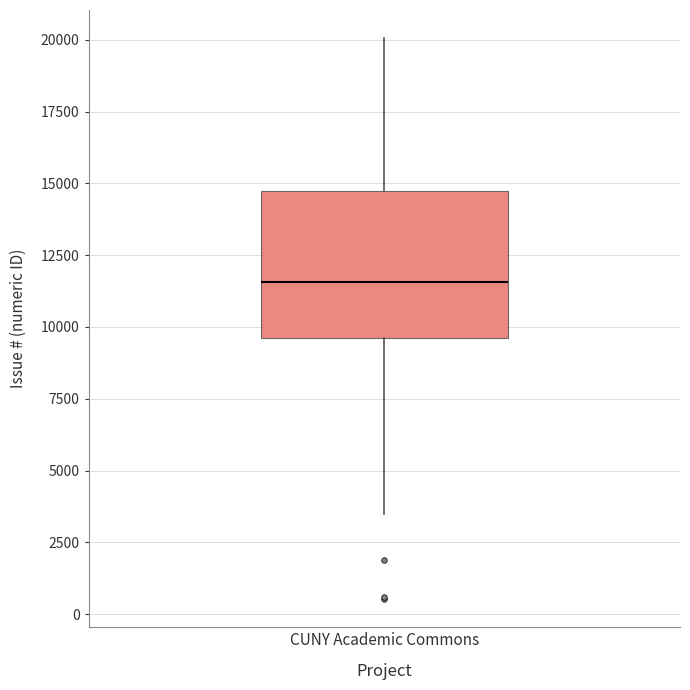

Transcribe this box plot: give where the median line is, the range the box spans, and where the two whiskers end, as read against the y-axis. The values are not printed on the chart, so give them approximately, as read against the axis.

median 11500, box 9500 to 14500, whiskers 3500 to 20000